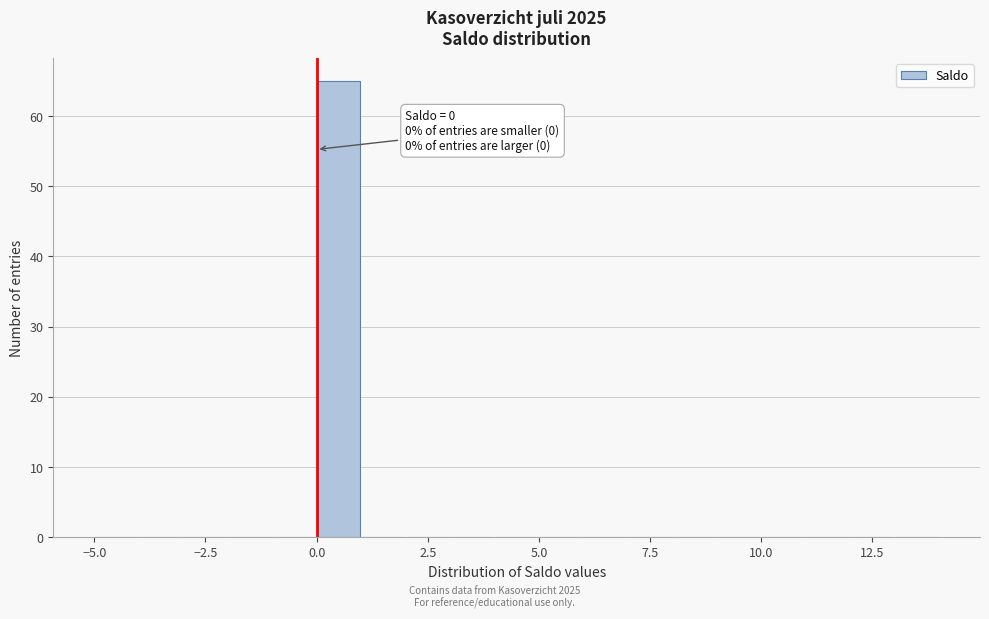

Around what value on the x-axis is the tallest bar? Give the approximate position of its centre, as read against the axis.

0.5